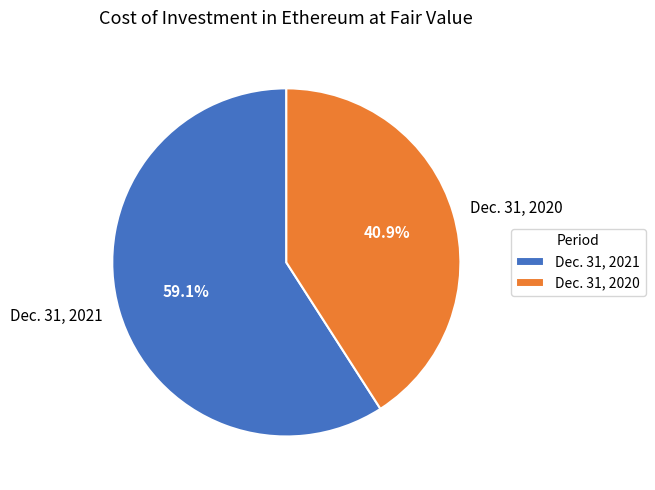

Count the number of slices in the pie.

2